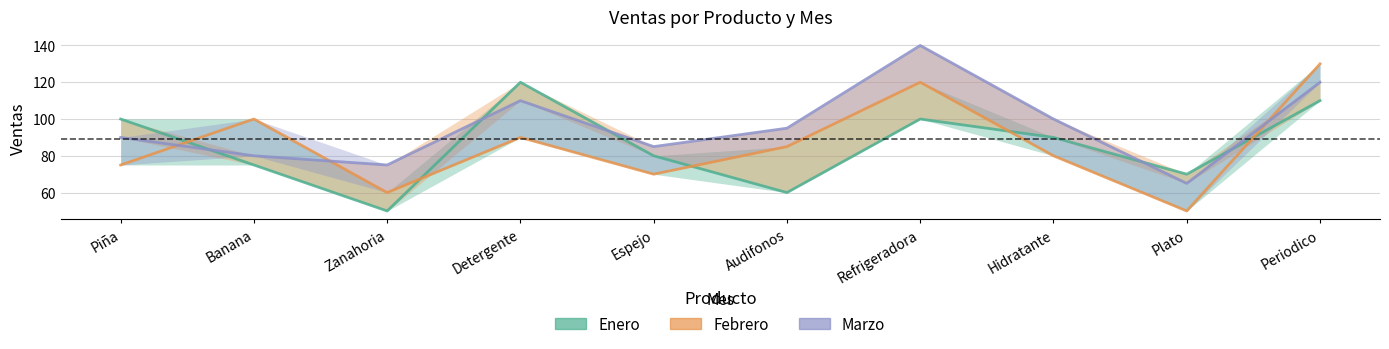

What are all the series names shown in the legend?

Enero, Febrero, Marzo